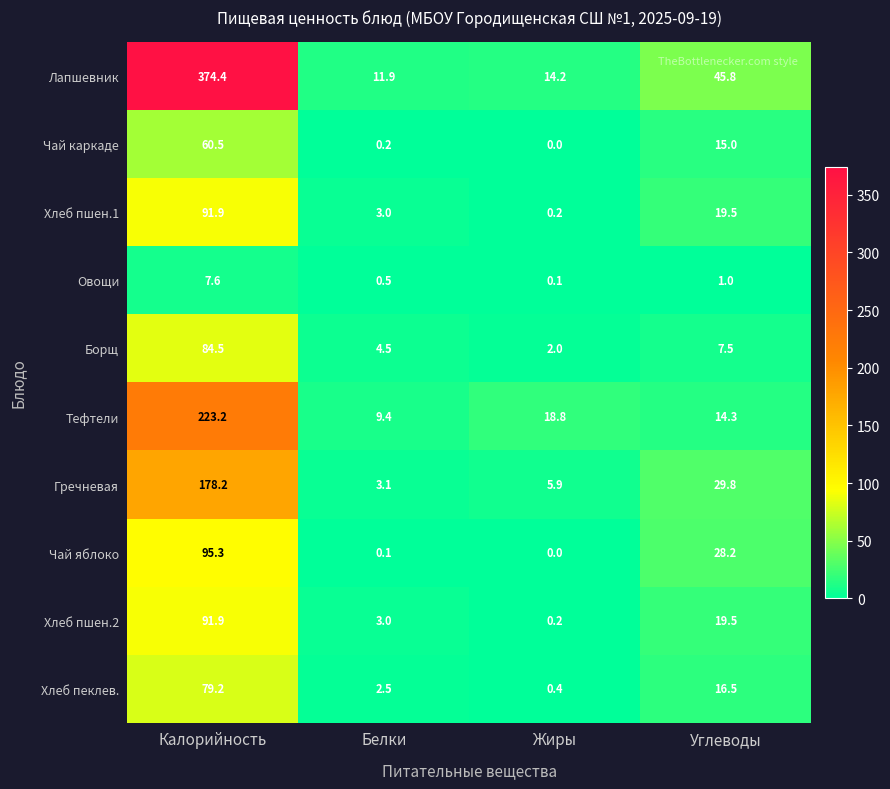

What is the sum of the Хлеб пшен.1 values at Углеводы and Калорийность?

111.4